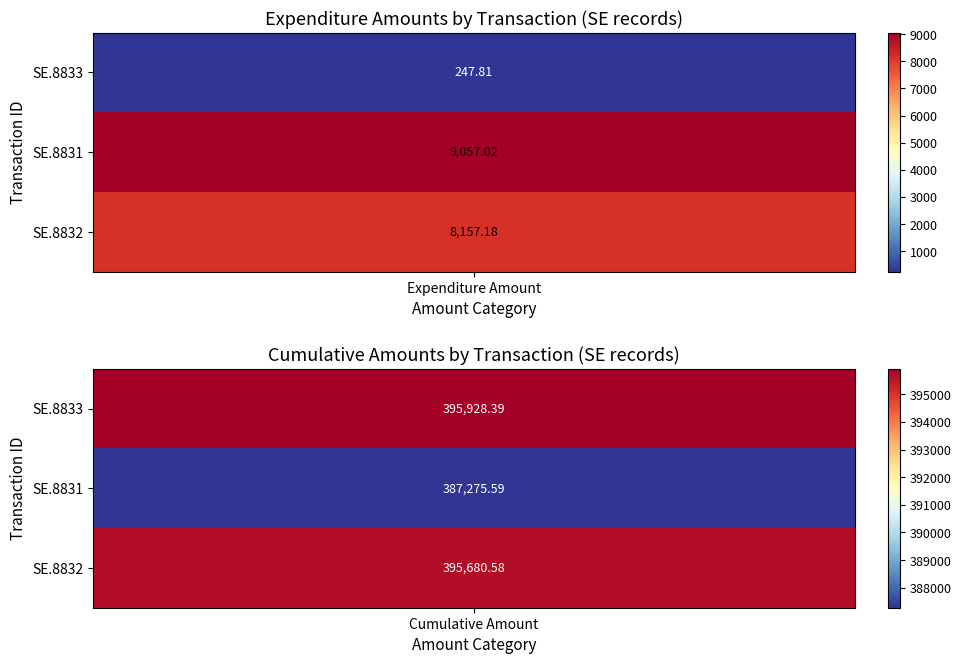

What is the difference between the Expenditure Amount values at 0 and 1?

8809.2